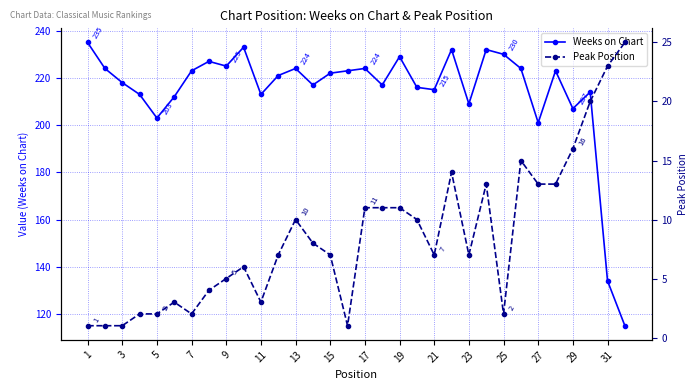

How many categories are shown in the chart?

32